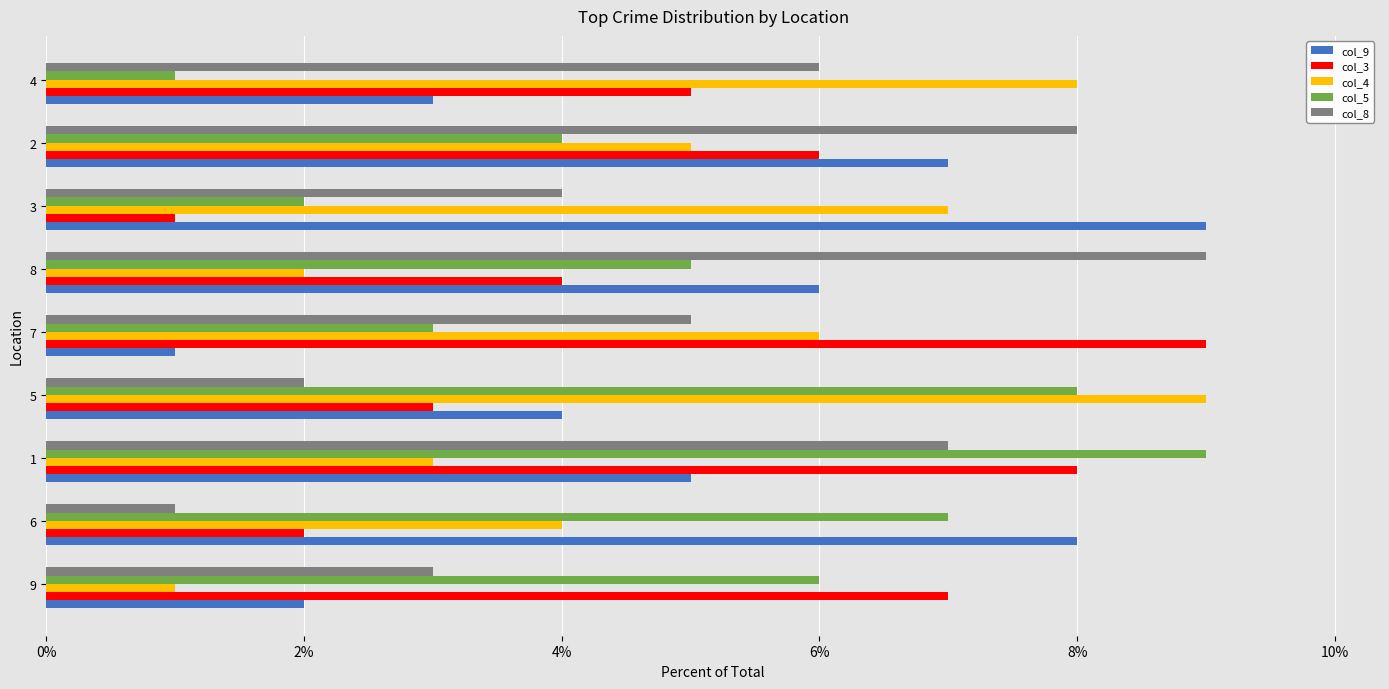

True or false: col_9 has a value of 2 at 1.

False